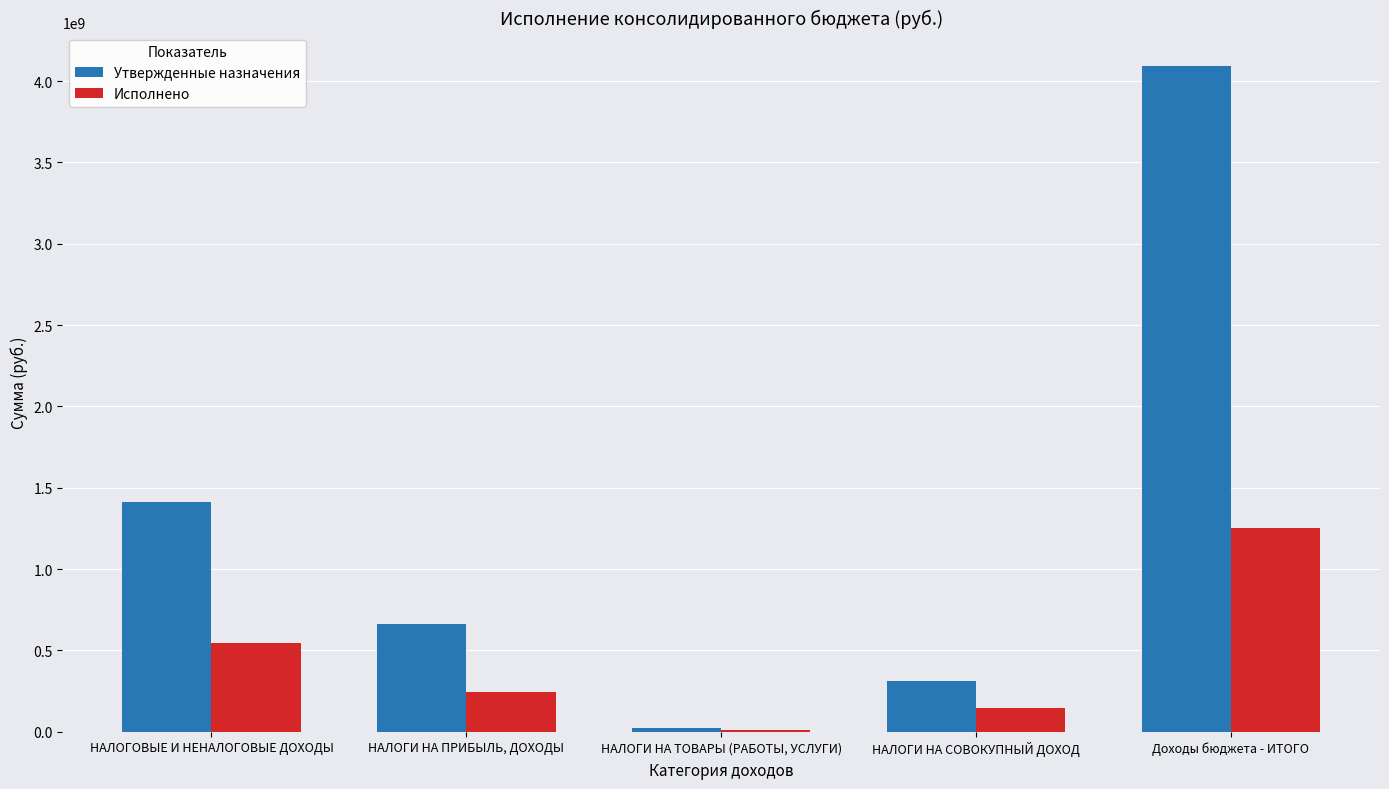

Is the value of Исполнено at НАЛОГИ НА ТОВАРЫ (РАБОТЫ, УСЛУГИ) greater than the value of Утвержденные назначения at НАЛОГИ НА ПРИБЫЛЬ, ДОХОДЫ?

No